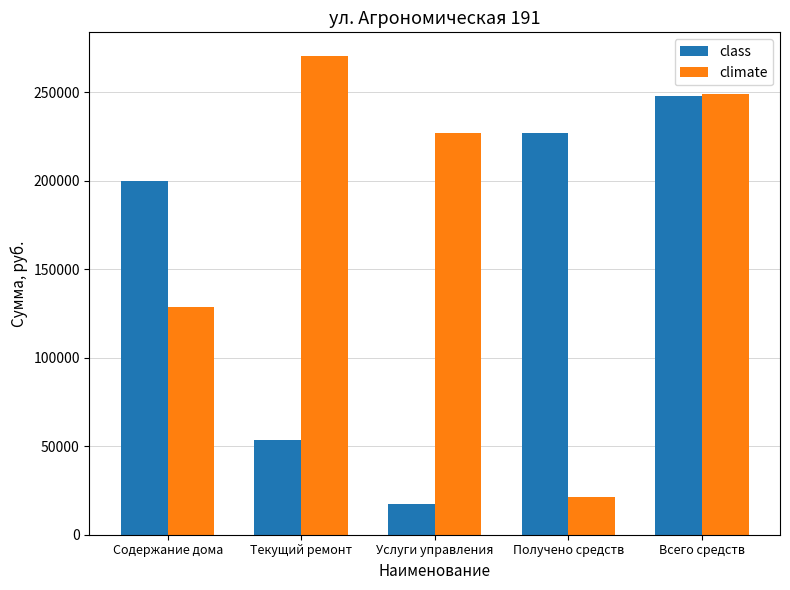

Which series has the largest total across all categories?

climate